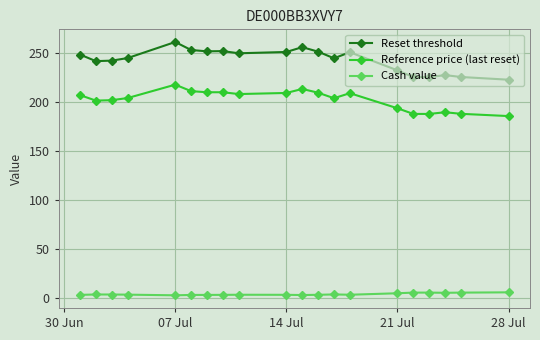

What are all the series names shown in the legend?

Reset threshold, Reference price (last reset), Cash value